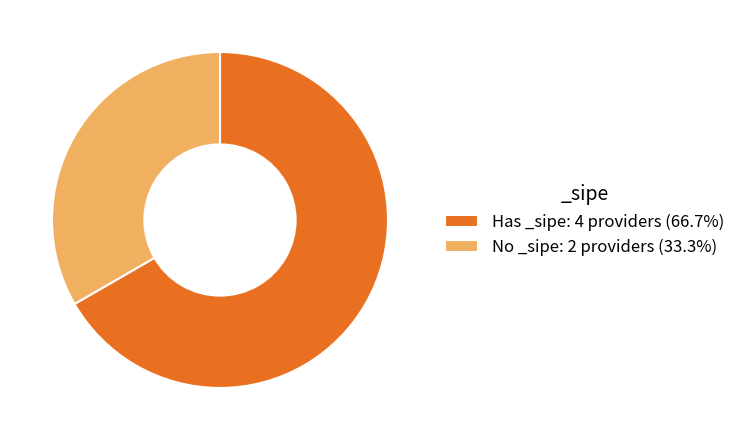

Does No _sipe: 2 providers (33.3%) represent more than half of the total?

No